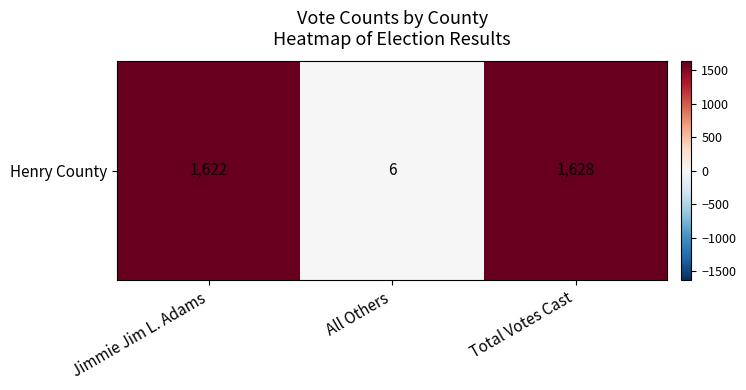

What is the change in value from All Others to Total Votes Cast?

+1622